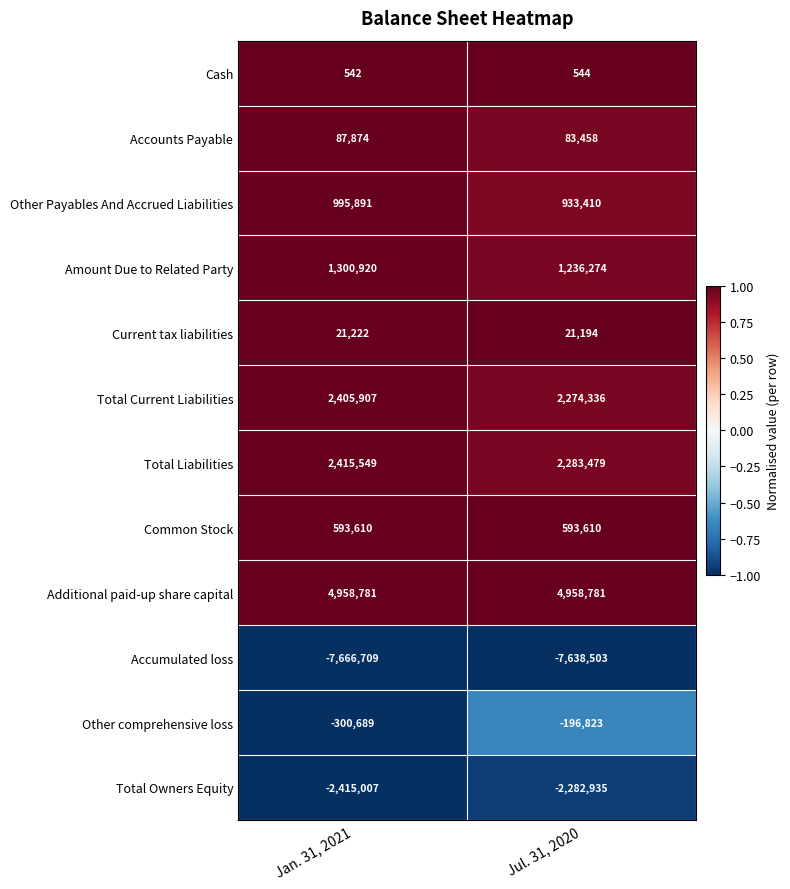

Reading right to left, what are all the values shown in this chart?

Cash: Jul. 31, 2020=544	Jan. 31, 2021=542
Accounts Payable: Jul. 31, 2020=83458	Jan. 31, 2021=87874
Other Payables And Accrued Liabilities: Jul. 31, 2020=933410	Jan. 31, 2021=995891
Amount Due to Related Party: Jul. 31, 2020=1236274	Jan. 31, 2021=1300920
Current tax liabilities: Jul. 31, 2020=21194	Jan. 31, 2021=21222
Total Current Liabilities: Jul. 31, 2020=2274336	Jan. 31, 2021=2405907
Total Liabilities: Jul. 31, 2020=2283479	Jan. 31, 2021=2415549
Common Stock: Jul. 31, 2020=593610	Jan. 31, 2021=593610
Additional paid-up share capital: Jul. 31, 2020=4958781	Jan. 31, 2021=4958781
Accumulated loss: Jul. 31, 2020=-7638503	Jan. 31, 2021=-7666709
Other comprehensive loss: Jul. 31, 2020=-196823	Jan. 31, 2021=-300689
Total Owners Equity: Jul. 31, 2020=-2282935	Jan. 31, 2021=-2415007